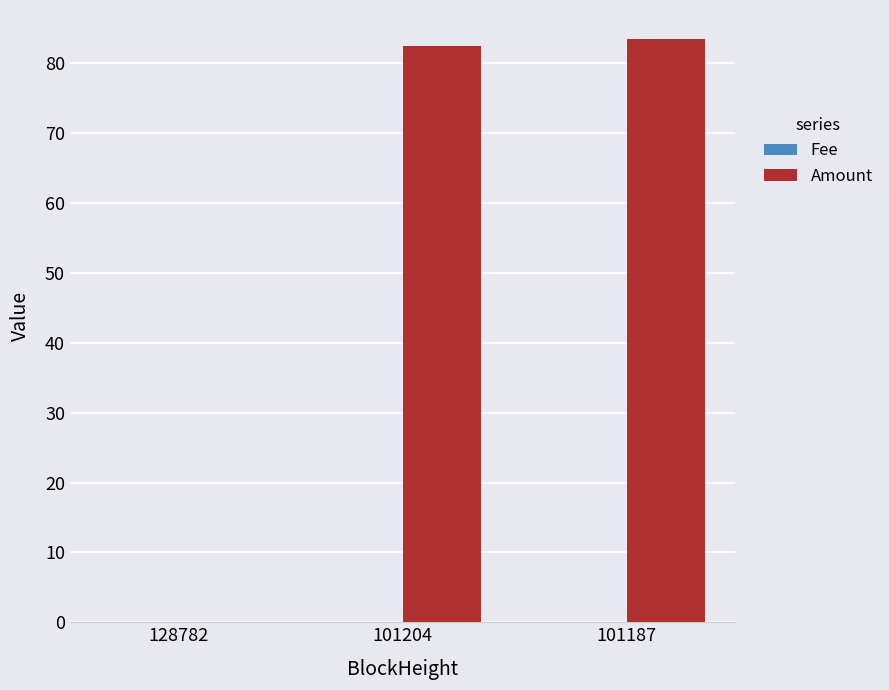

Which series has the largest total across all categories?

Amount